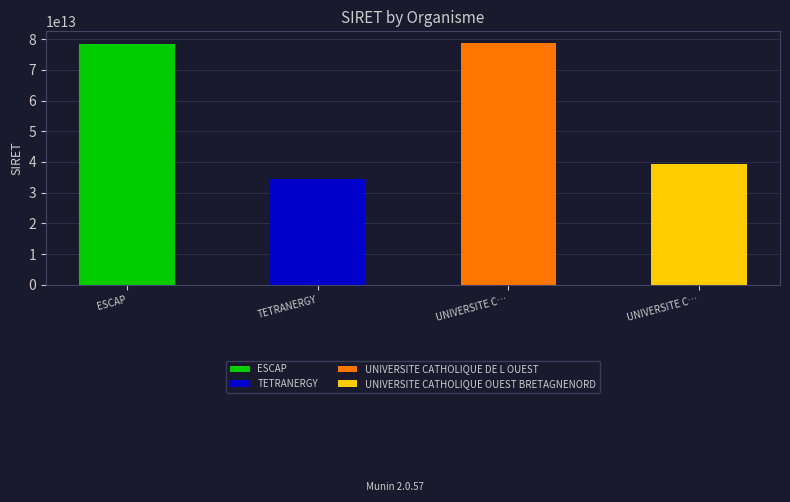

The chart shows a value of 39326123500013 at UNIVERSITE CATHOLIQUE OUEST BRETAGNENORD. True or false?

True